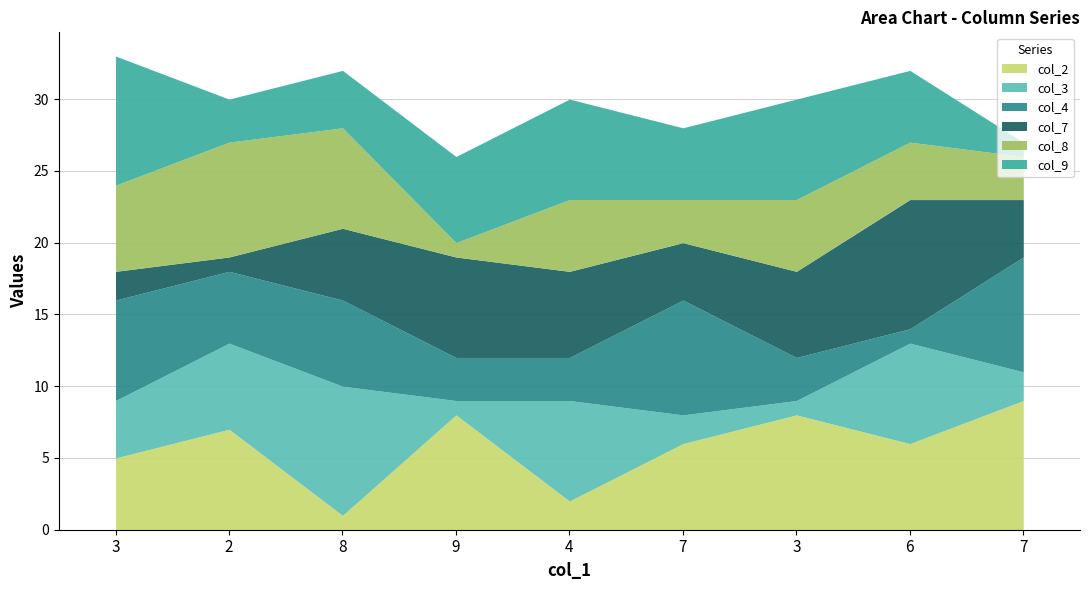

Reading right to left, list all the values displayed in this chart.

col_2: 9	6	8	6	2	8	1	7	5
col_3: 2	7	1	2	7	1	9	6	4
col_4: 8	1	3	8	3	3	6	5	7
col_7: 4	9	6	4	6	7	5	1	2
col_8: 3	4	5	3	5	1	7	8	6
col_9: 1	5	7	5	7	6	4	3	9